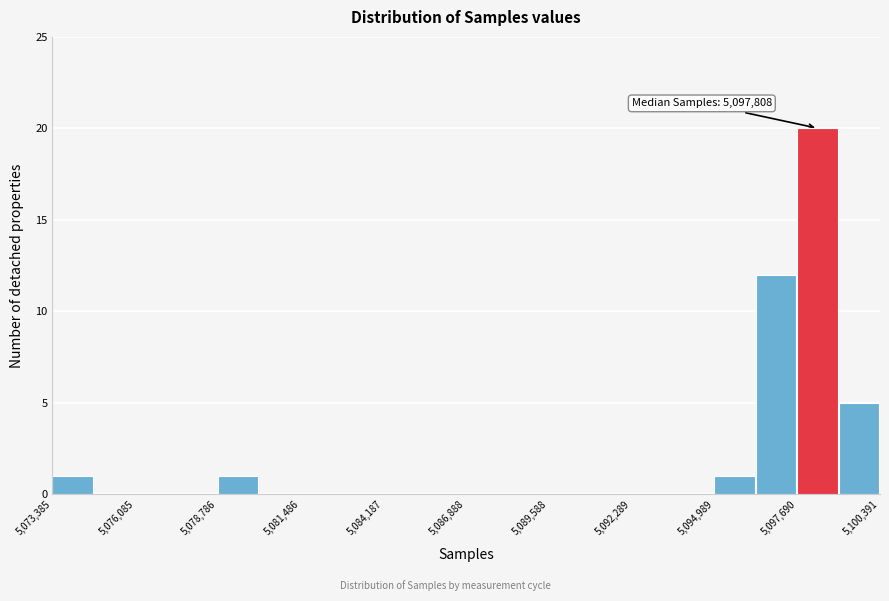

Read against the x-axis, roughly where is the centre of the tallest bar?

5098500